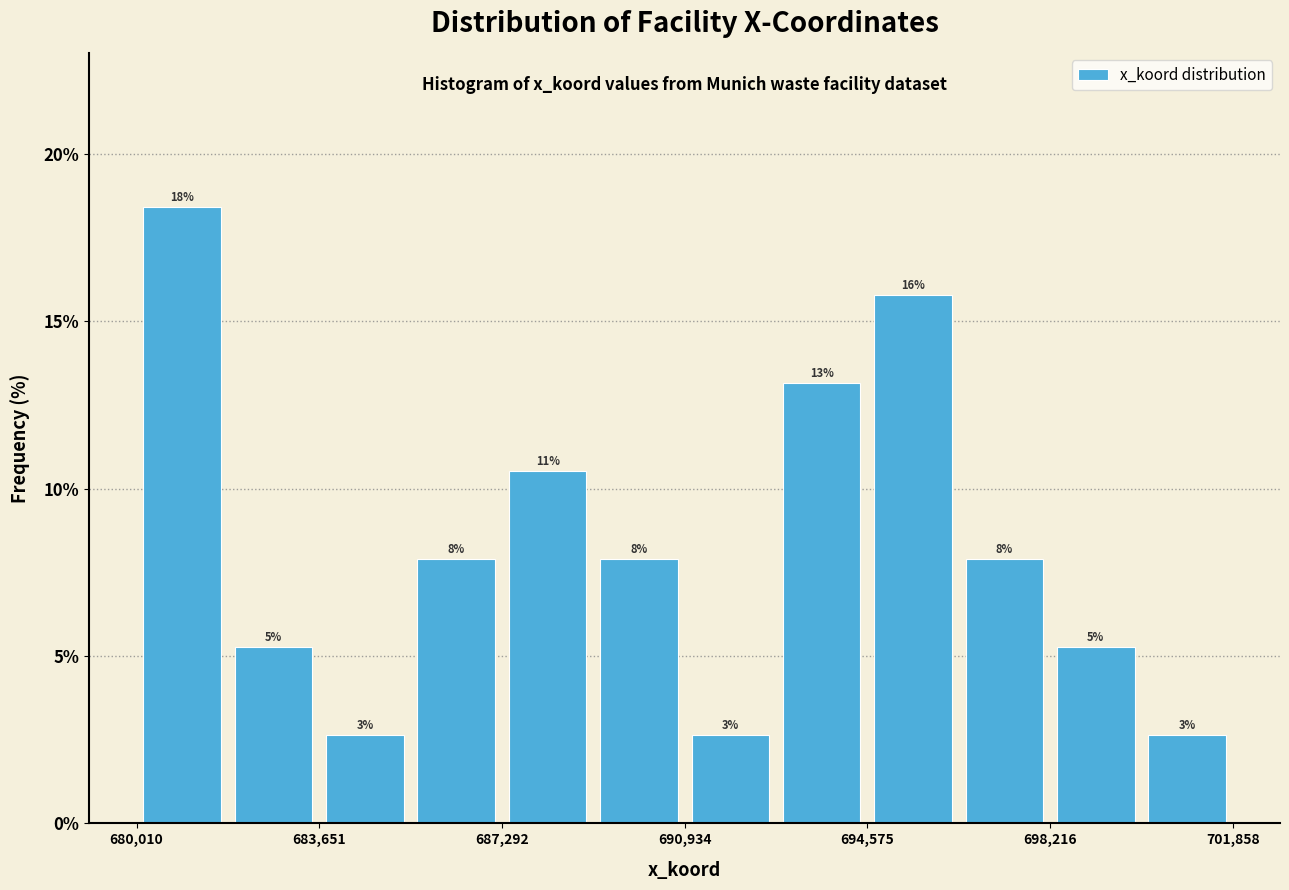

Around what value on the x-axis is the tallest bar? Give the approximate position of its centre, as read against the axis.

681000